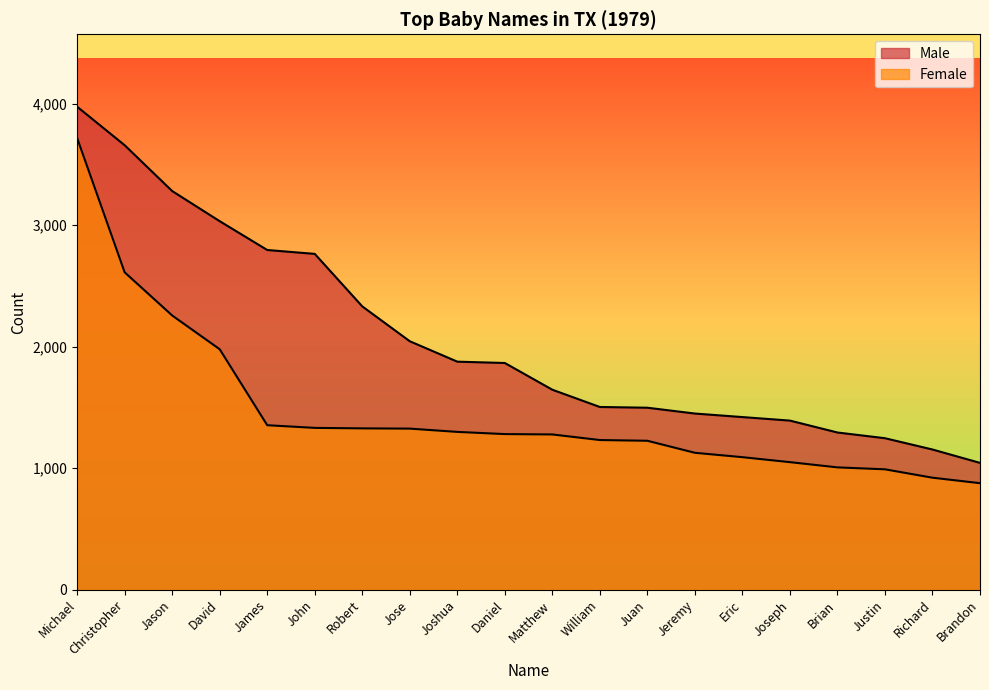

What is the sum of the Female values at Eric and Justin?

2082